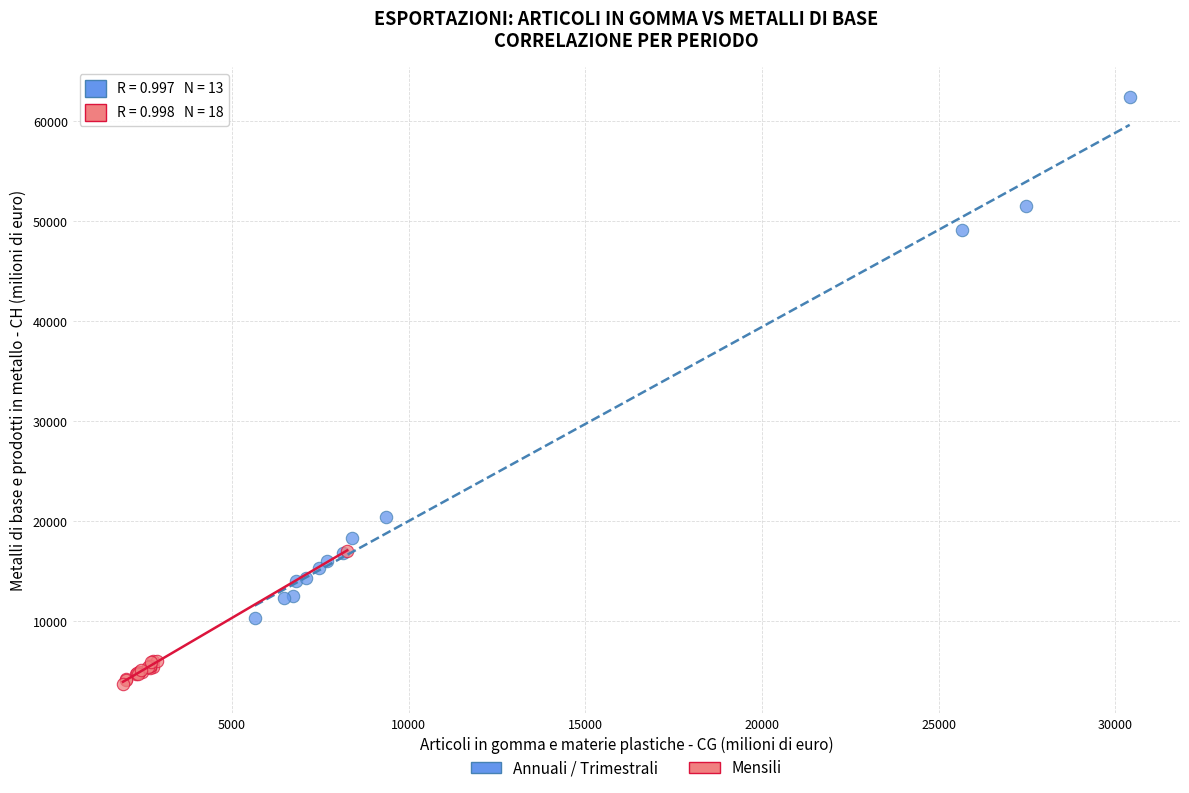

Which series contains the lowest Y value?

Mensili